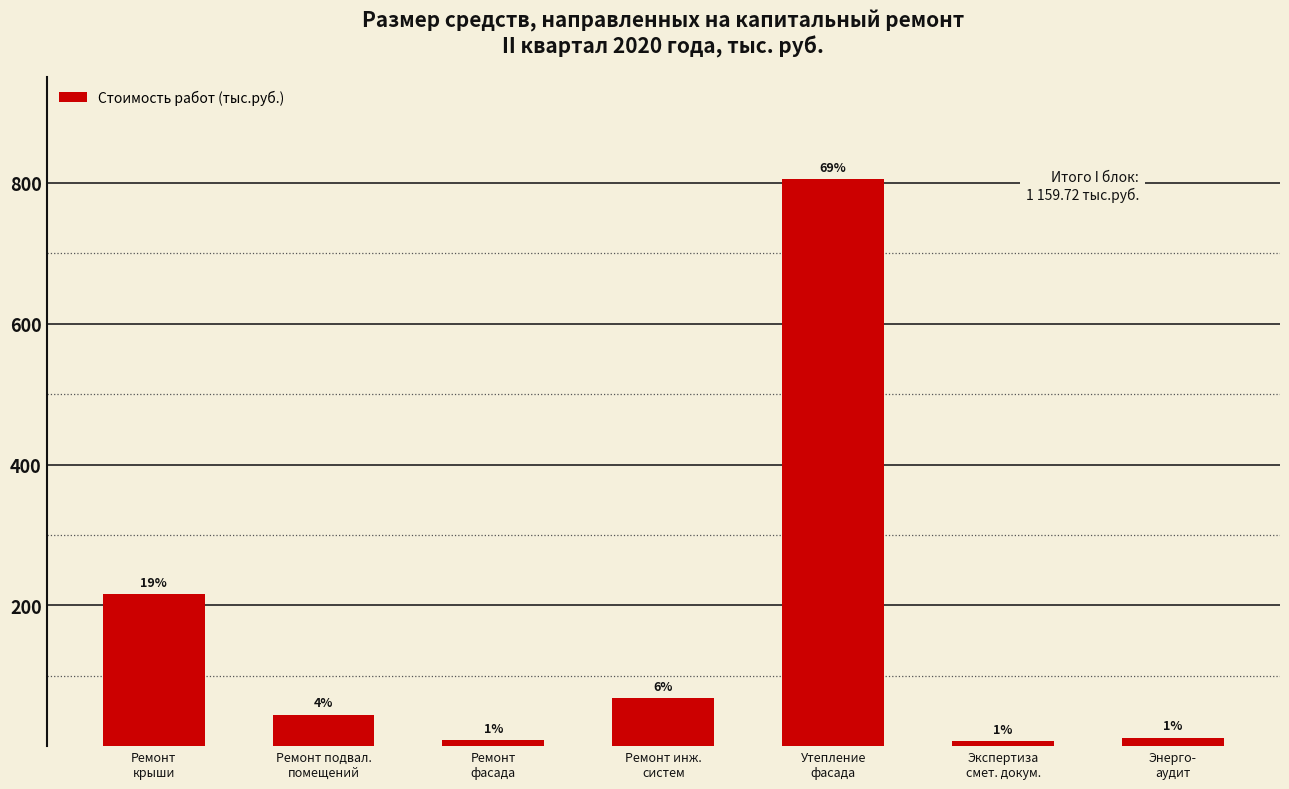

How many bars are there in total?

7